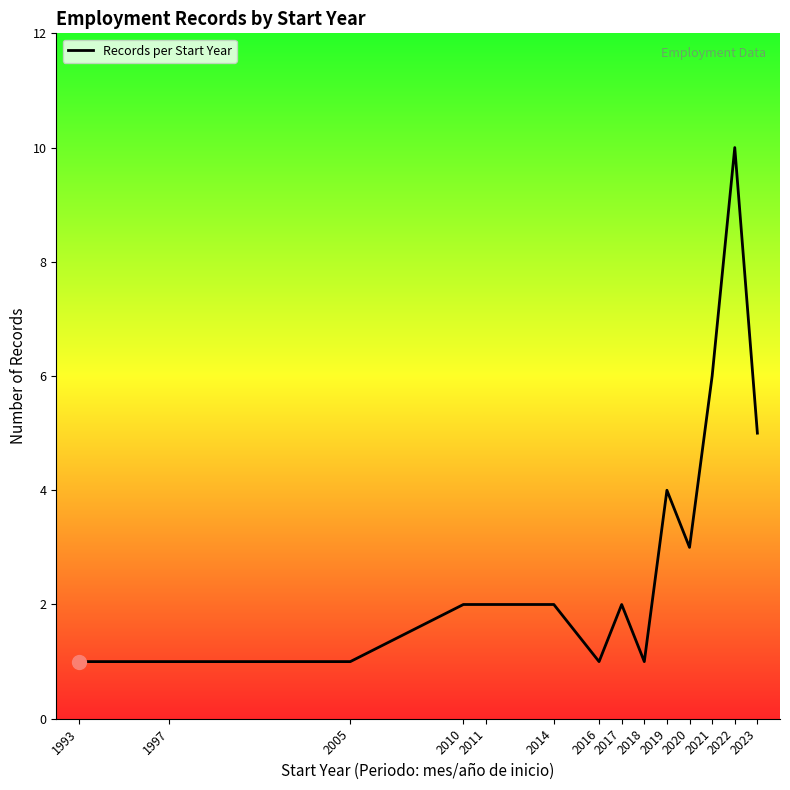

True or false: there are more than 1 points higher than both neighbors.

True